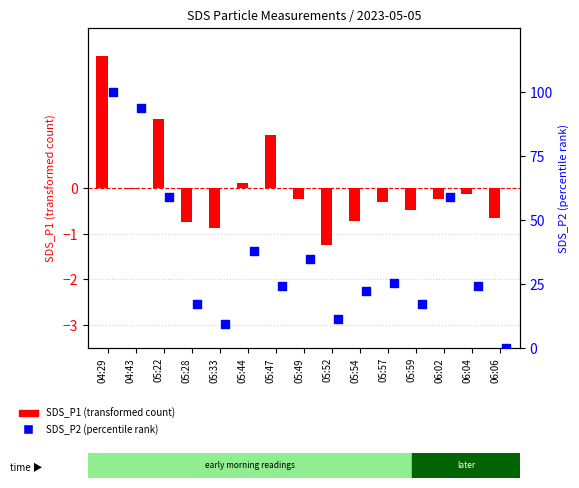

Which series has the largest total across all categories?

SDS_P2 (percentile rank)